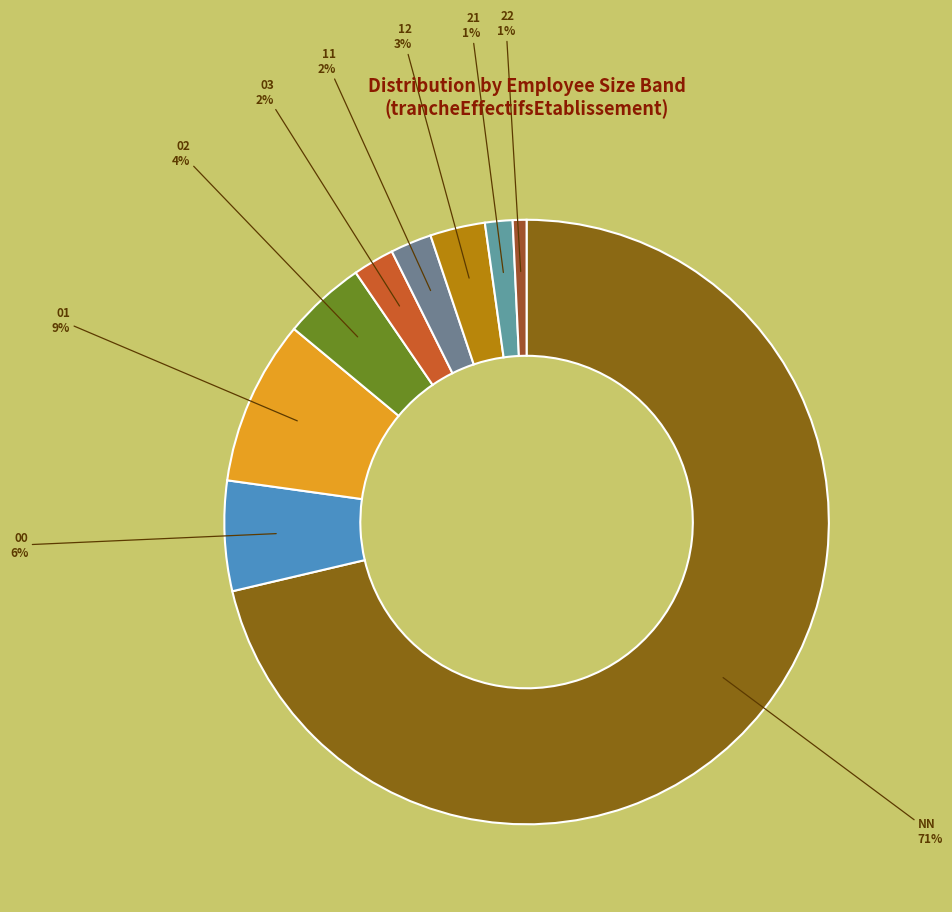

The 11 slice represents 2% of the pie. True or false?

True